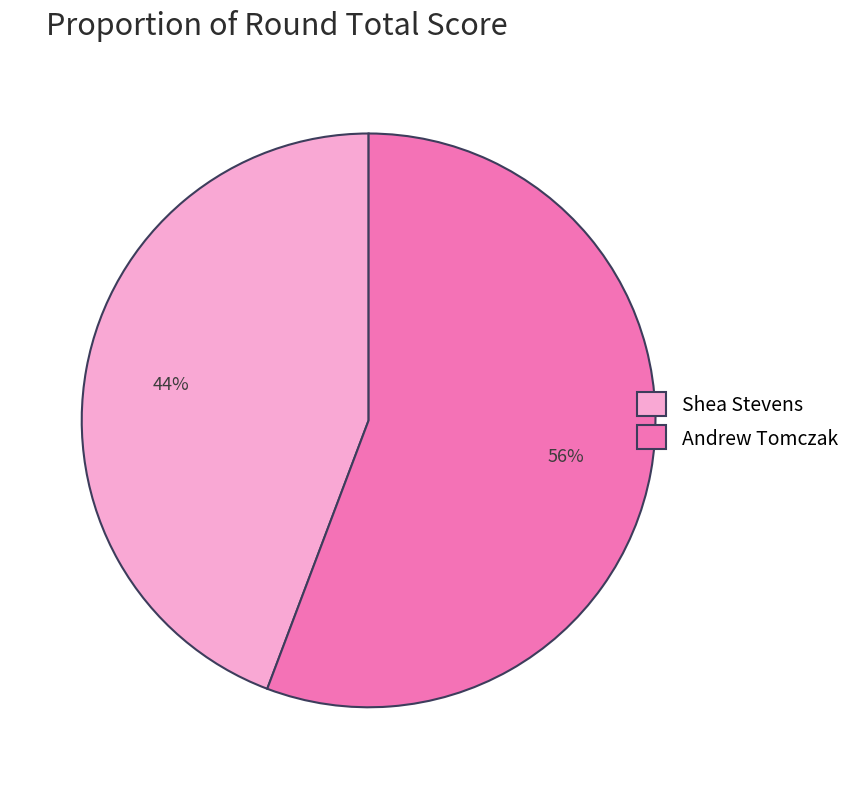

Combined, do Shea Stevens and Andrew Tomczak account for over 50%?

Yes